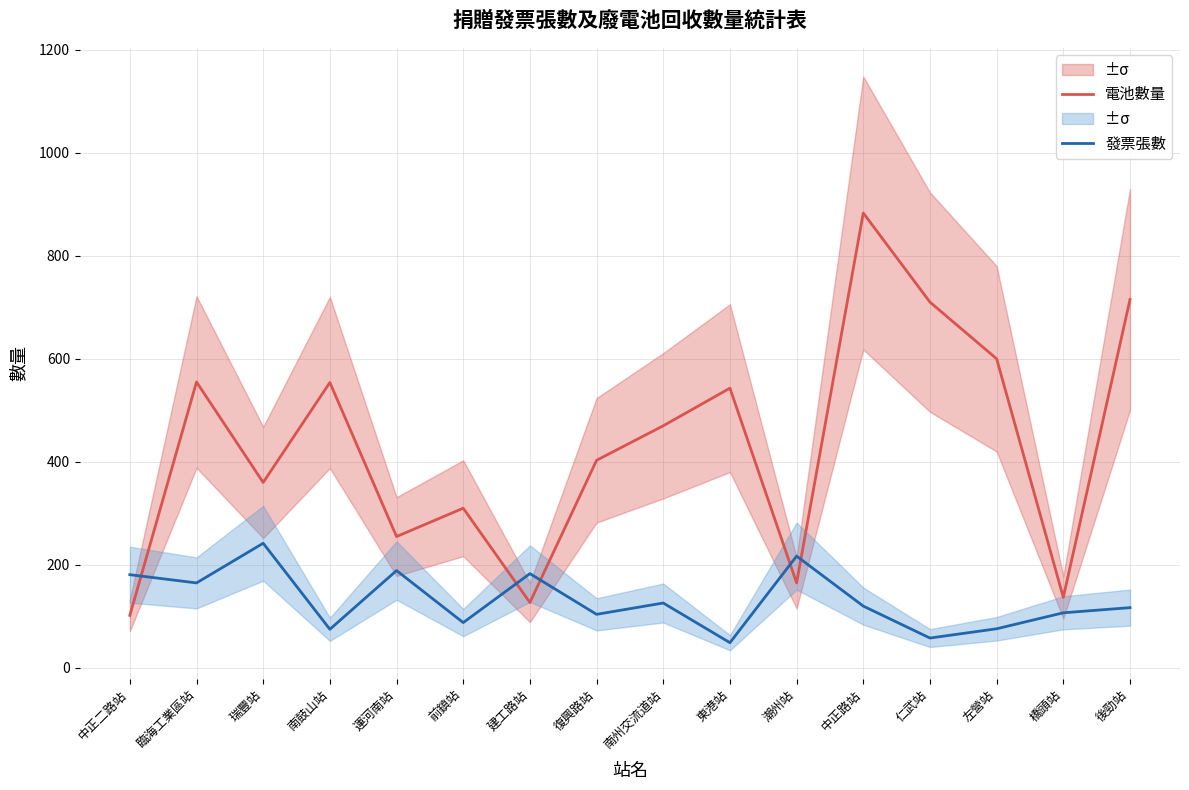

What is the total value across all series at 仁武站?

768